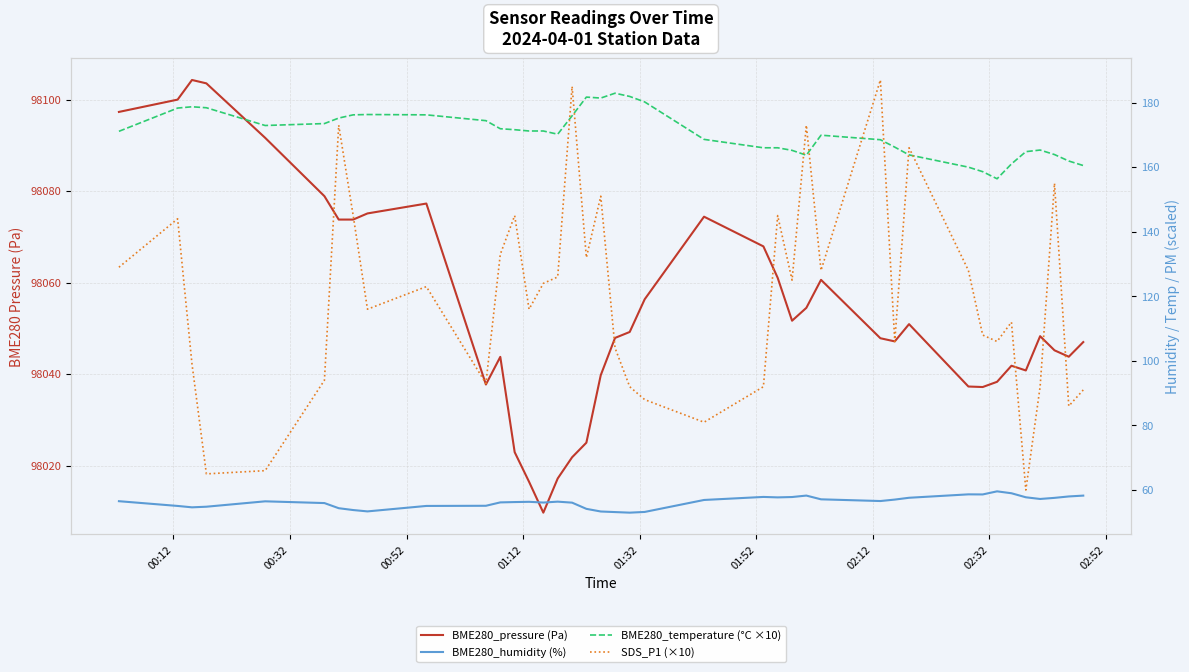

Reading right to left, transcribe all the data shown in this chart.

BME280_pressure (Pa): 98047.0	98043.8	98045.2	98048.3	98040.8	98041.8	98038.3	98037.2	98037.3	98050.9	98047.1	98047.8	98060.6	98054.5	98051.7	98061.0	98067.9	98074.4	98056.4	98049.2	98047.9	98039.8	98025.0	98021.8	98017.2	98009.7	98016.5	98022.9	98043.8	98037.7	98077.3	98075.1	98073.8	98073.8	98078.9	98091.6	98103.5	98104.3	98100.0	98097.3
BME280_humidity (%): 58.3	58.0	57.6	57.2	57.8	59.0	59.6	58.6	58.7	57.6	57.0	56.6	57.1	58.3	57.8	57.7	57.9	56.9	53.2	53.0	53.2	53.4	54.2	56.1	56.4	56.1	56.4	56.3	56.2	55.1	55.1	53.4	53.8	54.4	56.0	56.5	54.8	54.6	55.1	56.5
BME280_temperature (°C ×10): 160.5	161.9	163.9	165.3	164.8	161.0	156.4	158.6	160.0	163.8	166.2	168.5	169.9	163.7	165.2	166.0	166.0	168.6	180.2	181.9	182.9	181.4	181.7	175.9	170.2	171.2	171.2	171.6	171.9	174.4	176.2	176.3	176.2	175.2	173.5	172.9	178.4	178.7	178.3	171.1
SDS_P1 (×10): 91.0	86.0	155.0	92.0	60.0	112.0	106.0	108.0	128.0	166.0	106.0	187.0	128.0	173.0	125.0	145.0	92.0	81.0	88.0	92.0	104.0	151.0	132.0	185.0	126.0	124.0	116.0	145.0	133.0	93.0	123.0	116.0	145.0	173.0	94.0	66.0	65.0	99.0	144.0	129.0